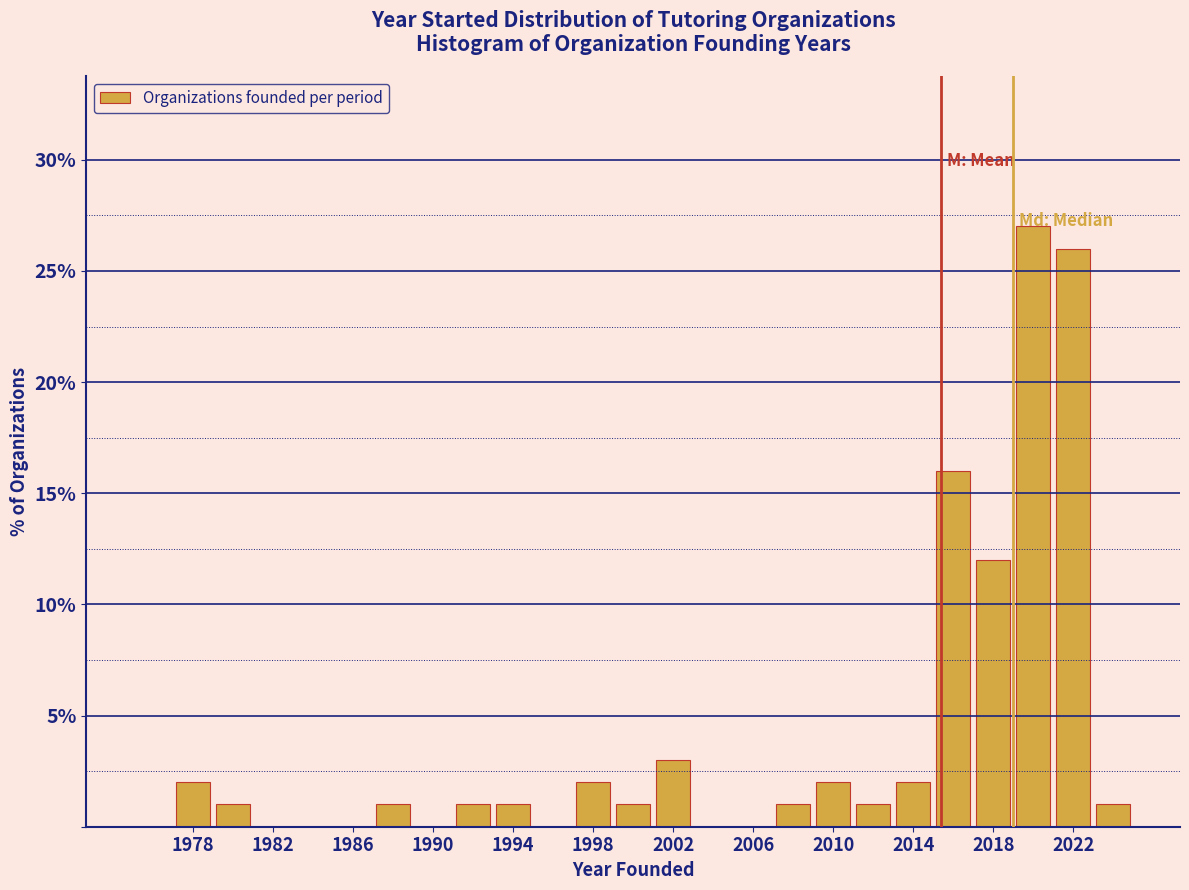

Reading left to right, list every bar in this chart as the range it spans on the x-axis followed by its height. The values are not printed on the chart, so give them approximately, as read against the axis.

1975 to 1977: 0
1977 to 1979: 2
1979 to 1981: 1
1981 to 1983: 0
1983 to 1985: 0
1985 to 1987: 0
1987 to 1989: 1
1989 to 1991: 0
1991 to 1993: 1
1993 to 1995: 1
1995 to 1997: 0
1997 to 1999: 2
1999 to 2001: 1
2001 to 2003: 3
2003 to 2005: 0
2005 to 2007: 0
2007 to 2009: 1
2009 to 2011: 2
2011 to 2013: 1
2013 to 2015: 2
2015 to 2017: 16
2017 to 2019: 12
2019 to 2021: 27
2021 to 2023: 26
2023 to 2025: 1